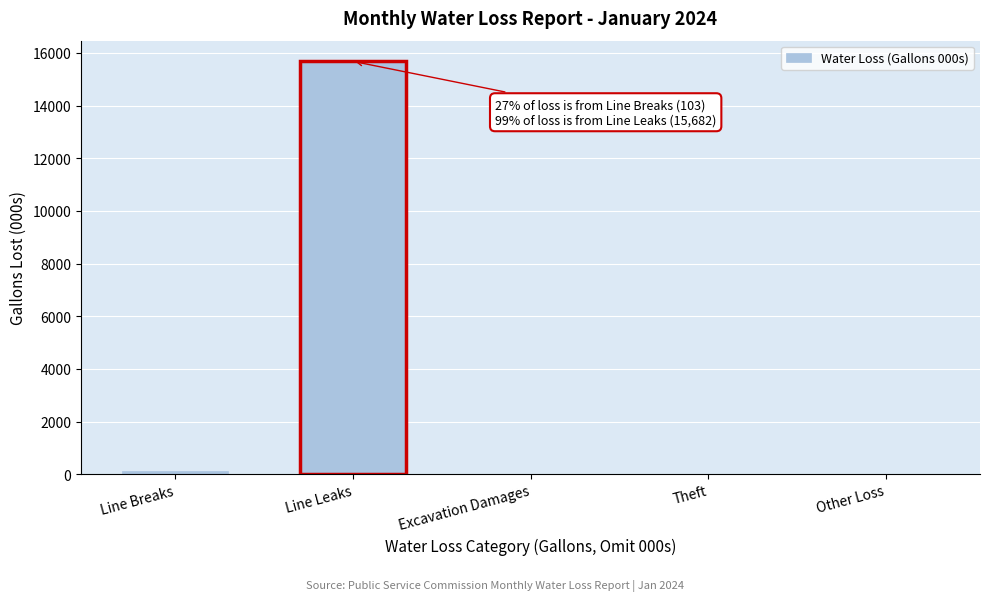

Which category has the highest value across all series?

Line Leaks